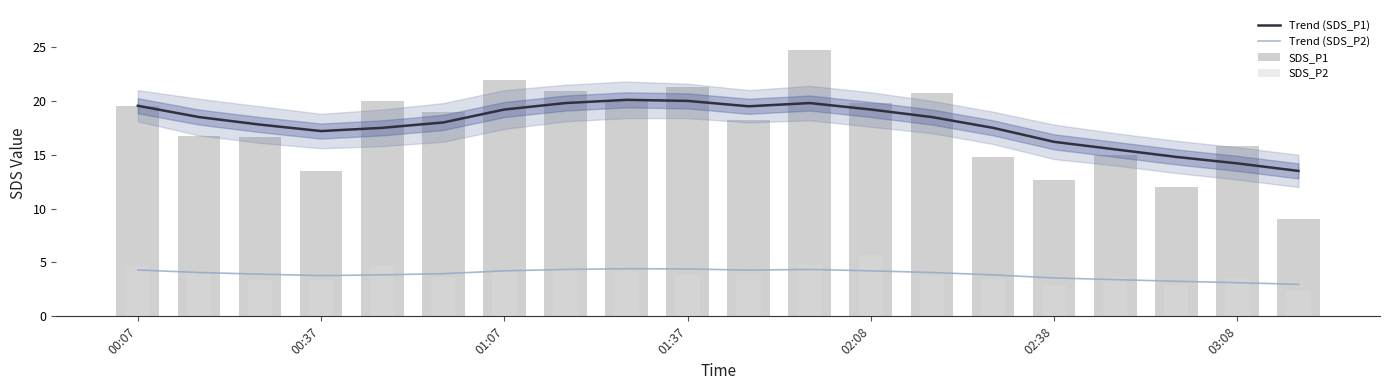

Which series changed the most between 7 and 8?

SDS_P1